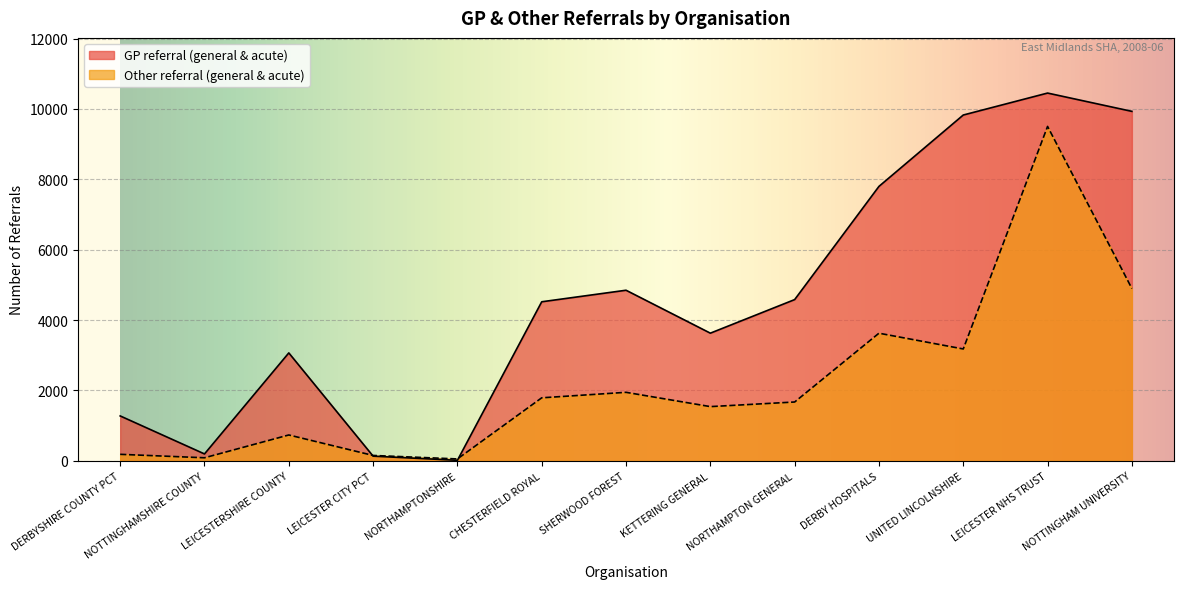

Where is the first local minimum for GP referral (general & acute)?

NOTTINGHAMSHIRE COUNTY